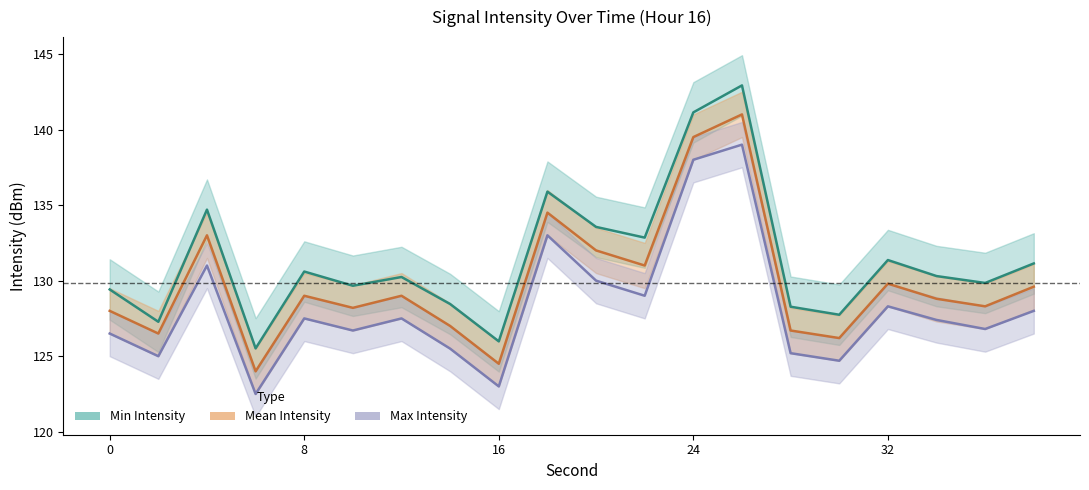

List the labels in order of Min Intensity value, smallest first.

6, 16, 2, 30, 28, 14, 0, 10, 36, 12, 34, 8, 38, 32, 22, 20, 4, 18, 24, 26